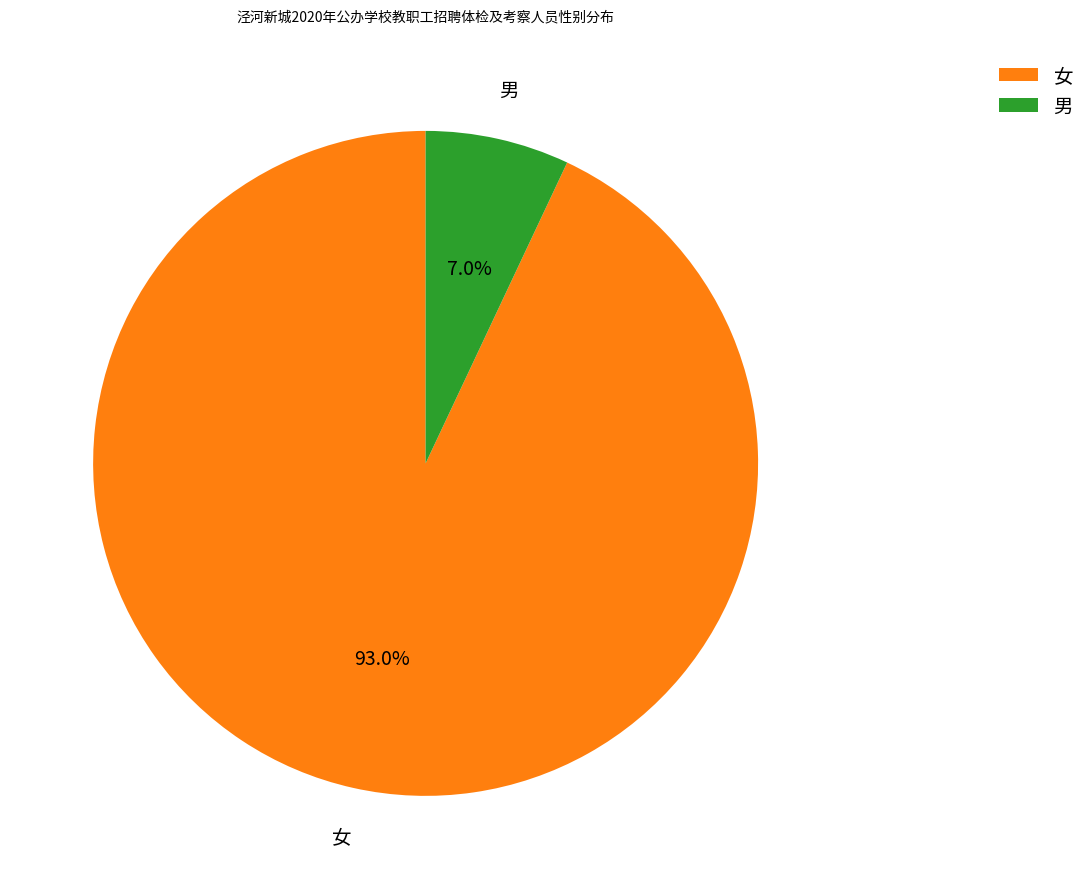

To the nearest percent, what is the difference between the 男 and 女 slice percentages?

86%